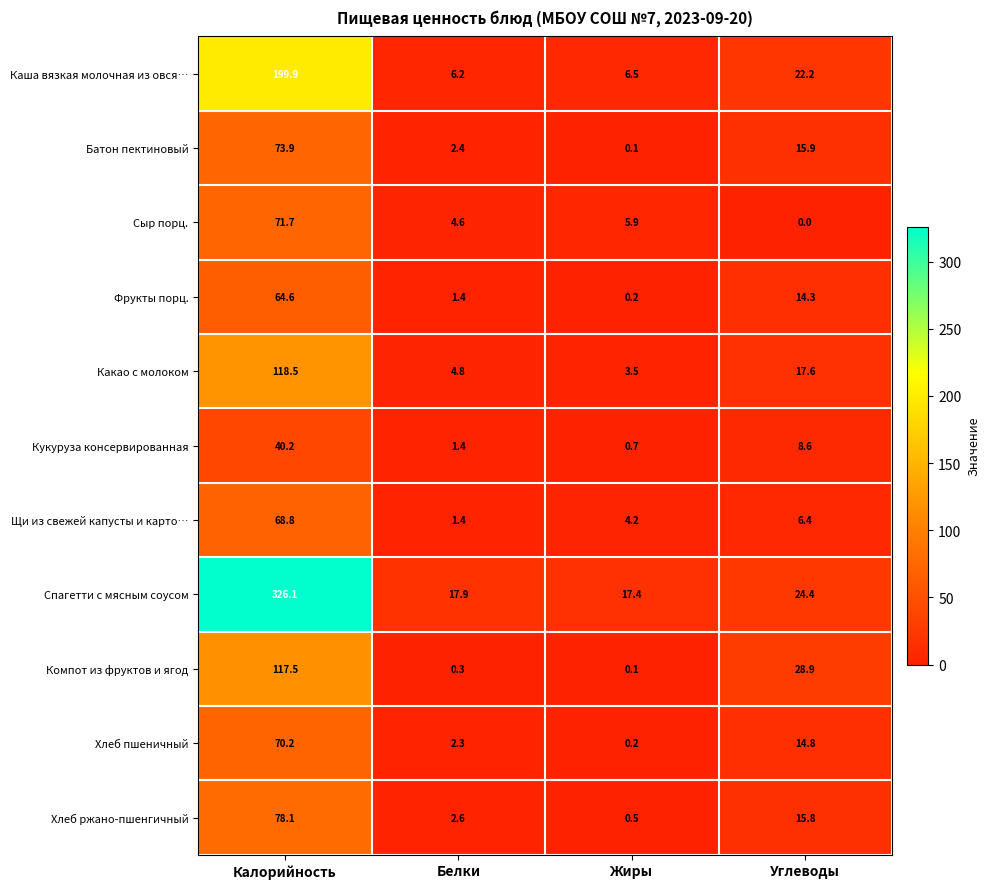

Which series changed the most between Калорийность and Углеводы?

Спагетти с мясным соусом